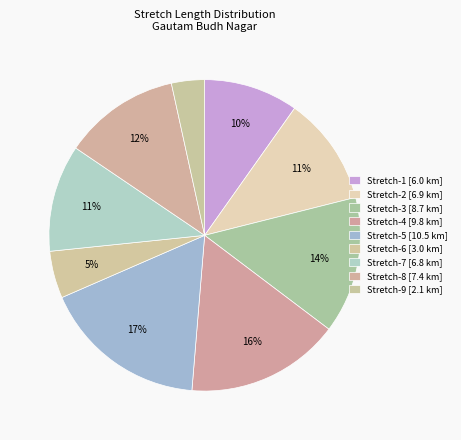

How many slices are in this pie chart?

9